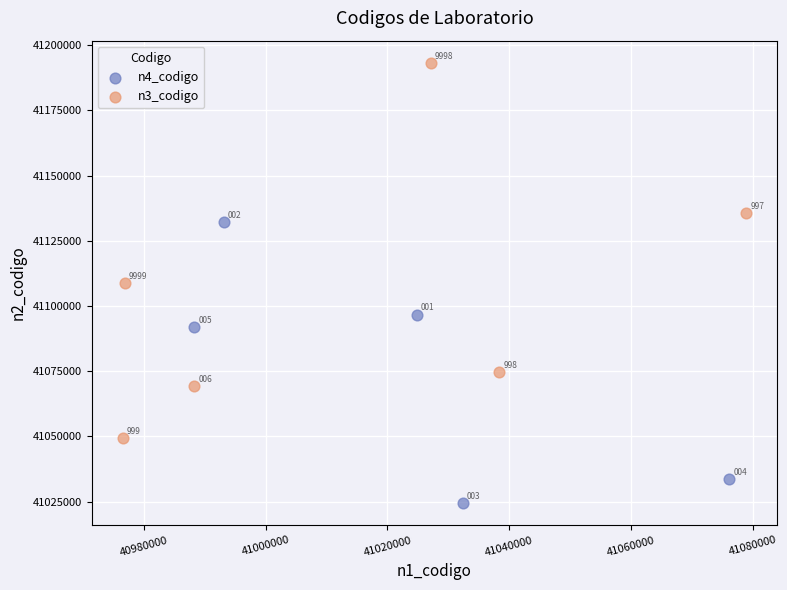

Which series contains the lowest Y value?

n4_codigo